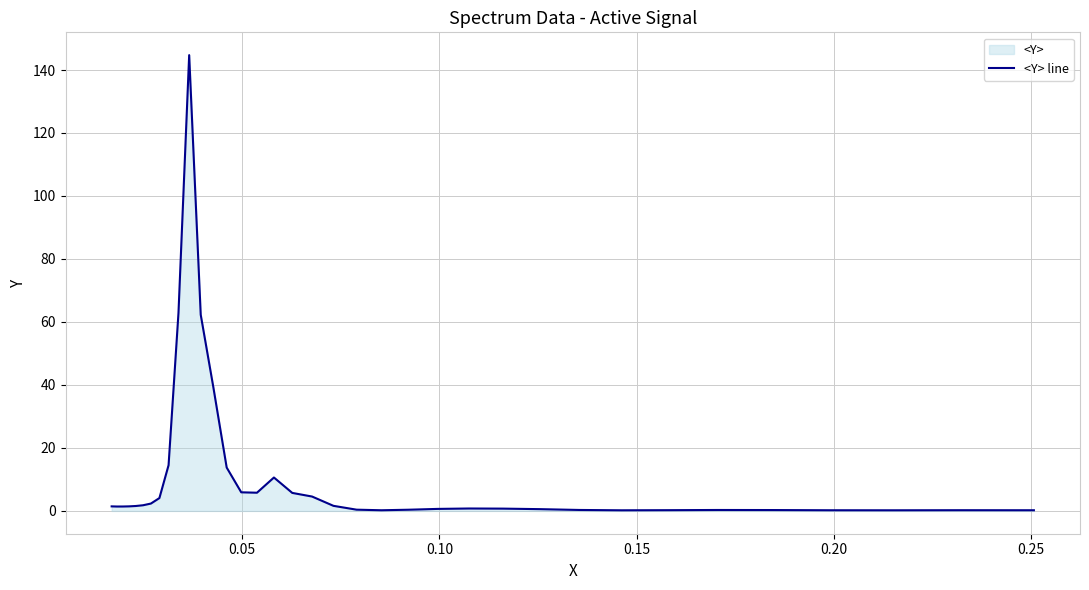

What is the maximum value shown in the chart?

144.7